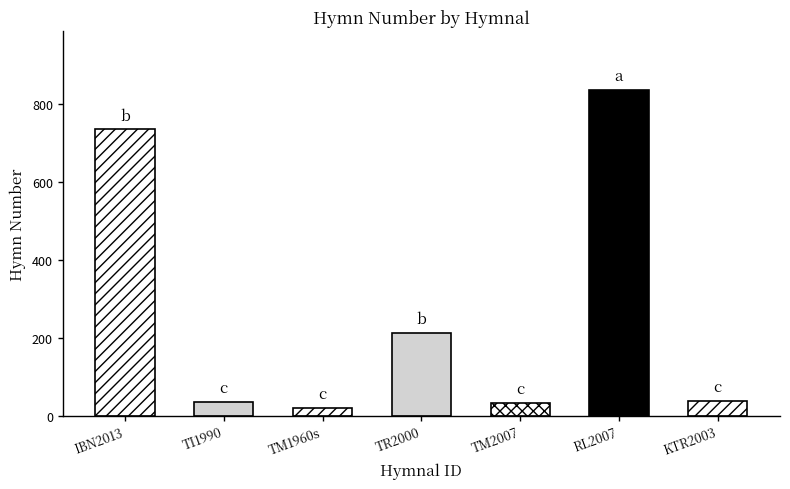

What is the difference between the maximum and minimum values?

816